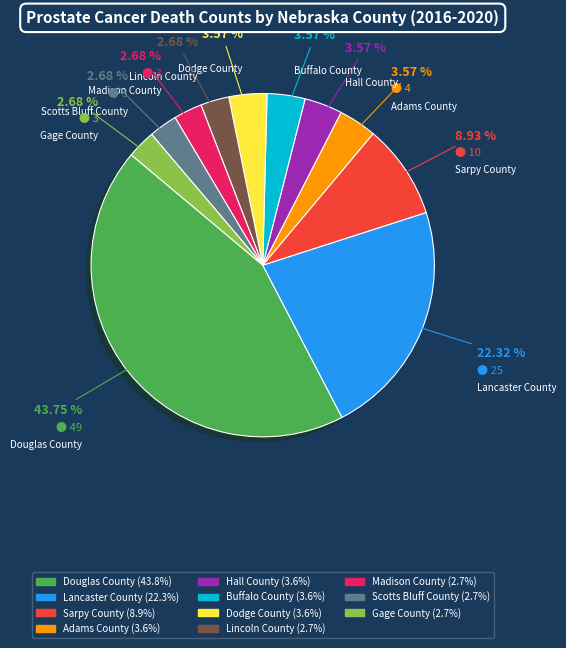

What is the largest slice in the pie chart?

Douglas County